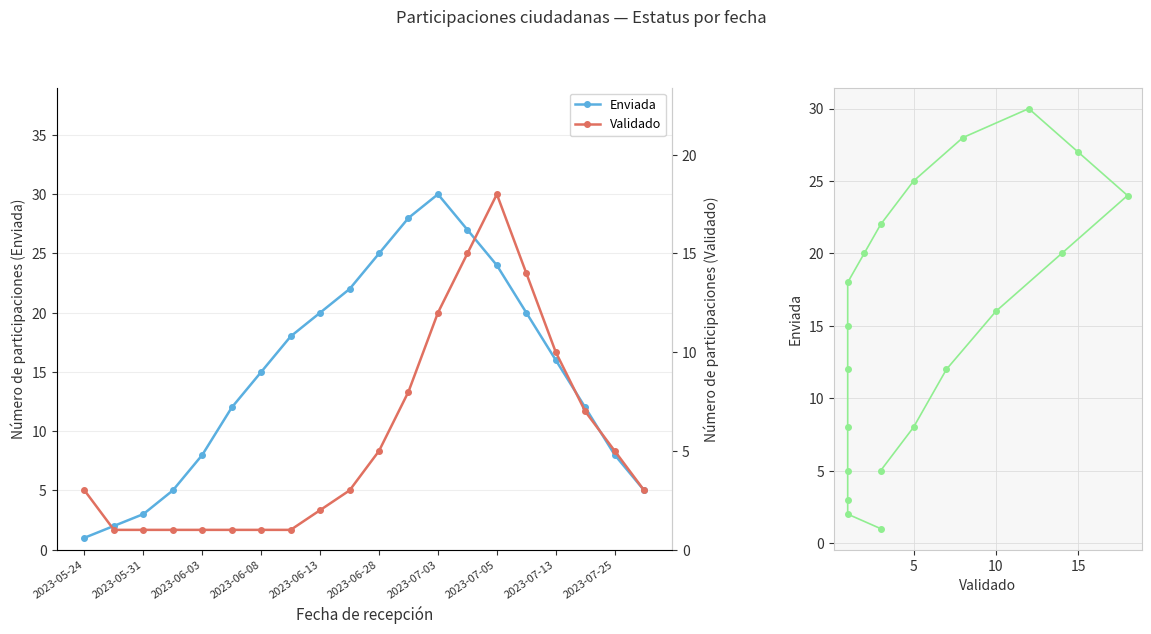

Which has a higher value, 14 or 15?

14